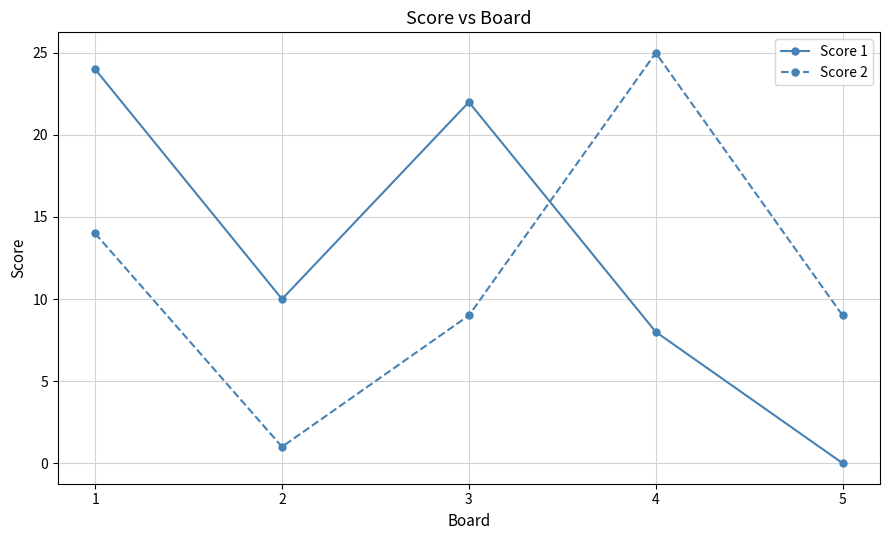

At which label does Score 2 reach its minimum?

2